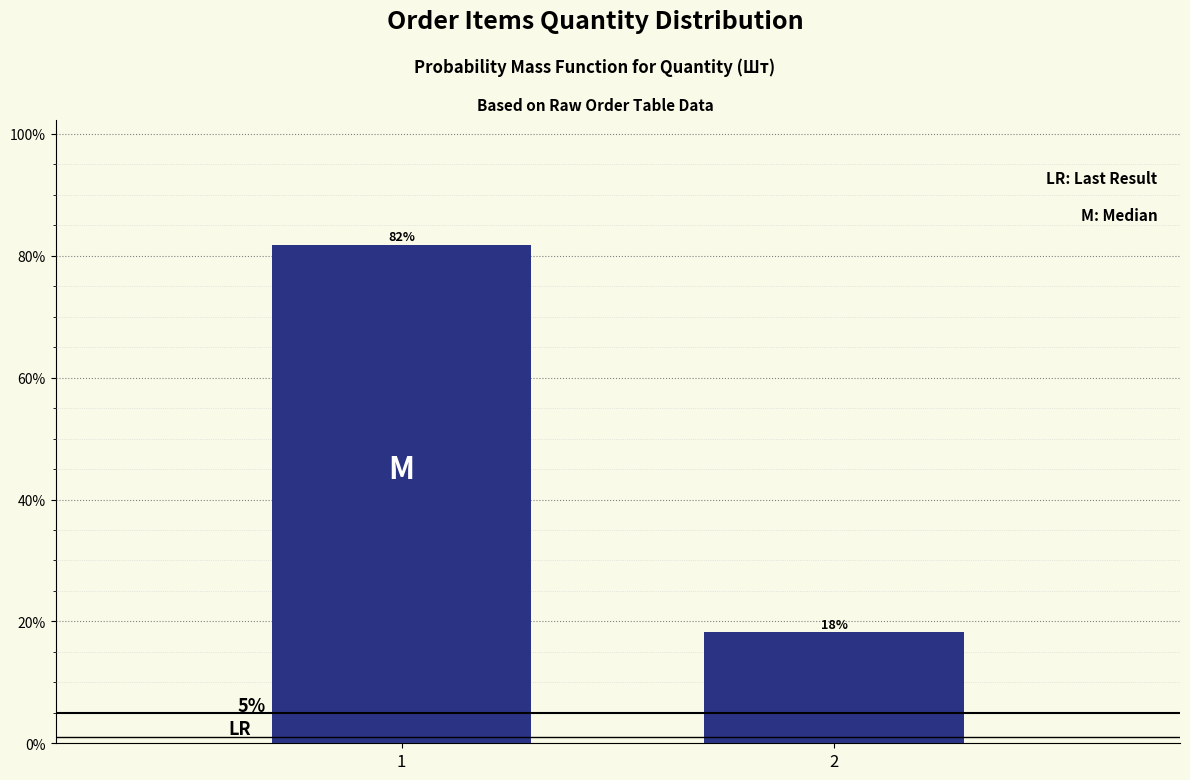

Does the chart contain any negative values?

No